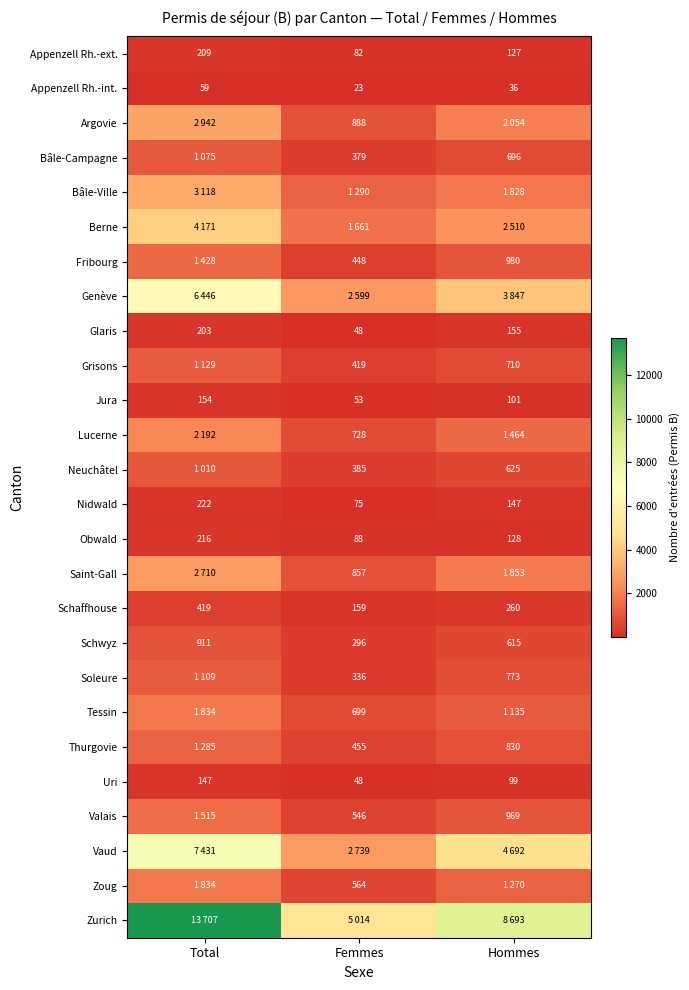

At which label does Uri first exceed 99?

Total